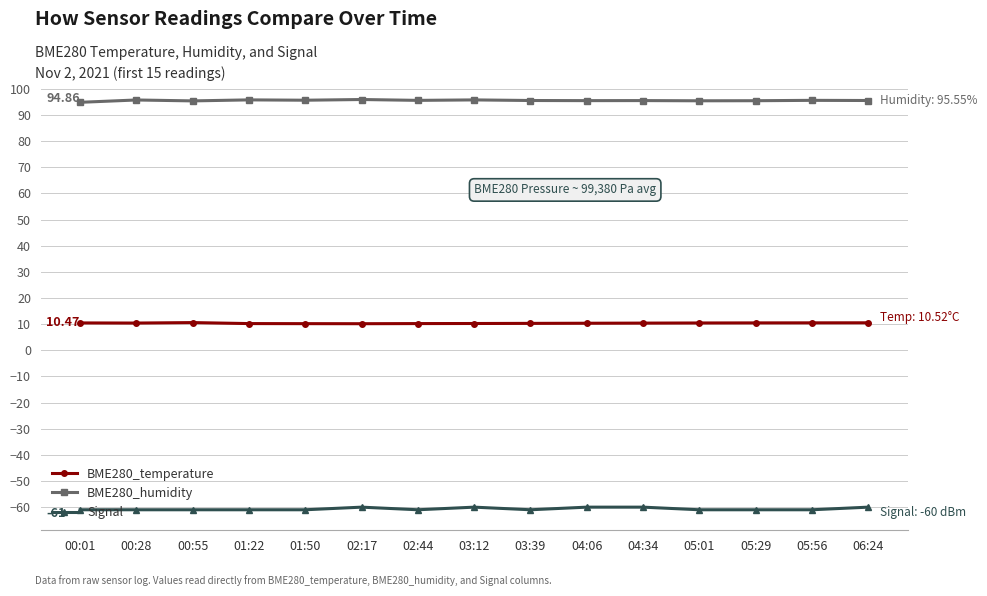

What is the label of the 12th point from the left?

05:01